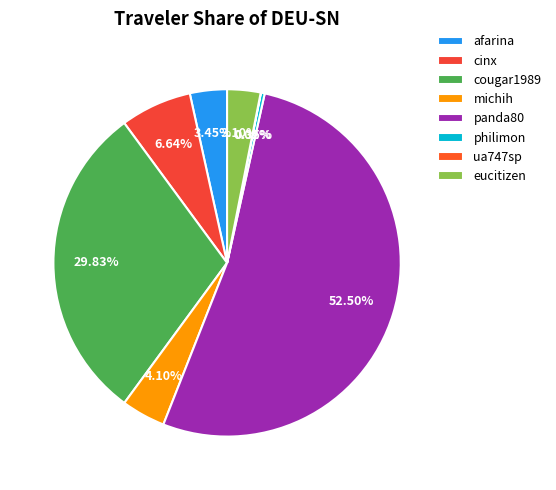

What percentage do panda80 and afarina together represent?

55.9%